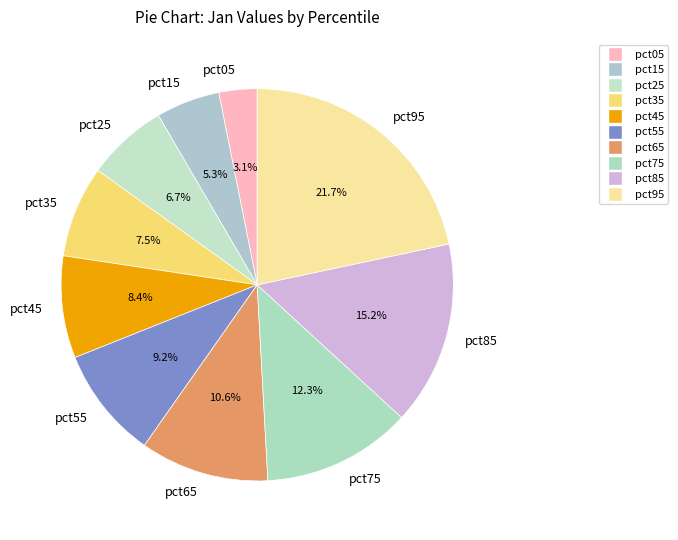

What percentage is the pct05 slice, to the nearest percent?

3%